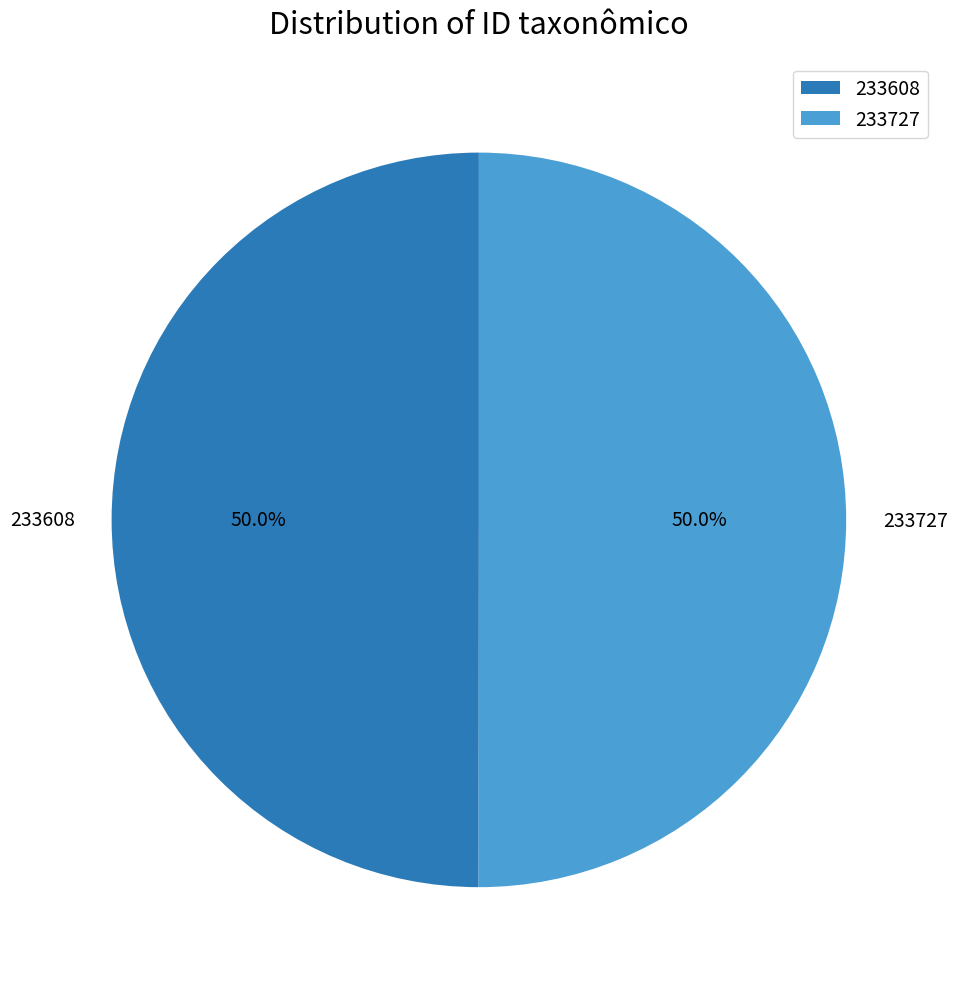

Approximately how many times larger is the value at 233608 compared to 233727?

1.0